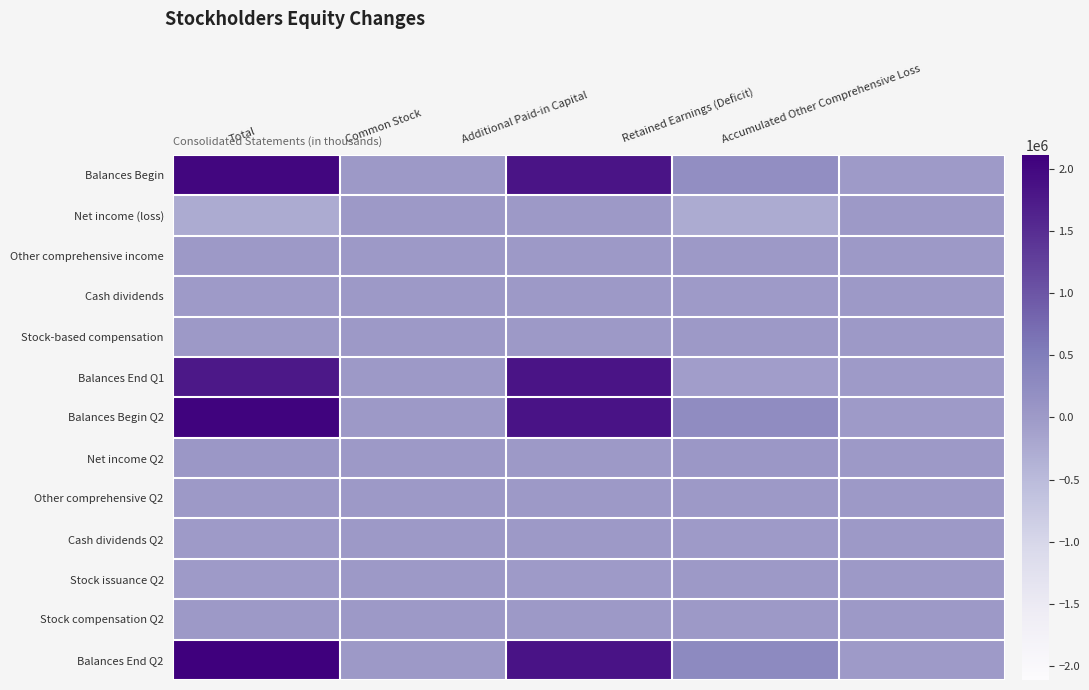

Reading right to left, list all the values displayed in this chart.

Balances Begin: Accumulated Other Comprehensive Loss=-13598	Retained Earnings (Deficit)=200697	Additional Paid-in Capital=1827914	Common Stock=1147	Total=2016160
Net income (loss): Accumulated Other Comprehensive Loss=0	Retained Earnings (Deficit)=-251269	Additional Paid-in Capital=0	Common Stock=0	Total=-251269
Other comprehensive income: Accumulated Other Comprehensive Loss=191	Retained Earnings (Deficit)=0	Additional Paid-in Capital=0	Common Stock=0	Total=191
Cash dividends: Accumulated Other Comprehensive Loss=0	Retained Earnings (Deficit)=-1147	Additional Paid-in Capital=0	Common Stock=0	Total=-1147
Stock-based compensation: Accumulated Other Comprehensive Loss=0	Retained Earnings (Deficit)=0	Additional Paid-in Capital=5737	Common Stock=0	Total=5737
Balances End Q1: Accumulated Other Comprehensive Loss=-13407	Retained Earnings (Deficit)=-51719	Additional Paid-in Capital=1833651	Common Stock=1147	Total=1769672
Balances Begin Q2: Accumulated Other Comprehensive Loss=-12849	Retained Earnings (Deficit)=234533	Additional Paid-in Capital=1840228	Common Stock=1219	Total=2063131
Net income Q2: Accumulated Other Comprehensive Loss=0	Retained Earnings (Deficit)=48764	Additional Paid-in Capital=0	Common Stock=0	Total=48764
Other comprehensive Q2: Accumulated Other Comprehensive Loss=182	Retained Earnings (Deficit)=0	Additional Paid-in Capital=0	Common Stock=0	Total=182
Cash dividends Q2: Accumulated Other Comprehensive Loss=0	Retained Earnings (Deficit)=-1218	Additional Paid-in Capital=0	Common Stock=0	Total=-1218
Stock issuance Q2: Accumulated Other Comprehensive Loss=0	Retained Earnings (Deficit)=0	Additional Paid-in Capital=-24	Common Stock=0	Total=-24
Stock compensation Q2: Accumulated Other Comprehensive Loss=0	Retained Earnings (Deficit)=0	Additional Paid-in Capital=4274	Common Stock=0	Total=4274
Balances End Q2: Accumulated Other Comprehensive Loss=-12667	Retained Earnings (Deficit)=282079	Additional Paid-in Capital=1844478	Common Stock=1219	Total=2115109